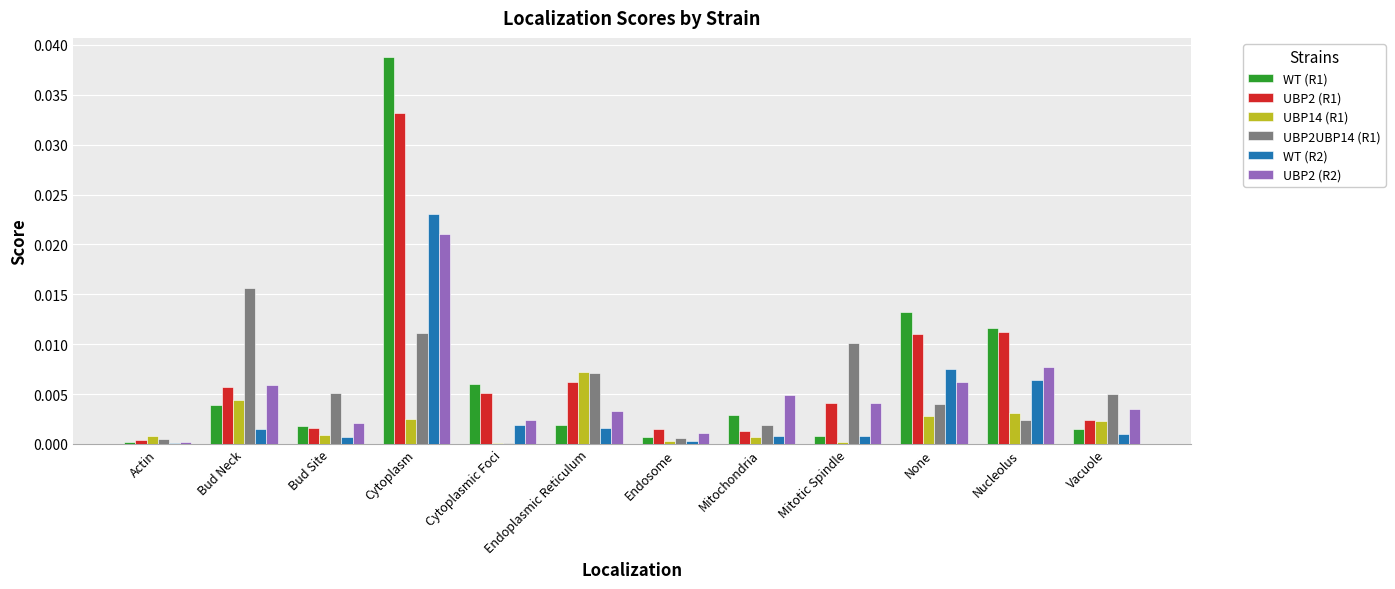

Which category has the highest value in the UBP2 (R1) series?

Cytoplasm